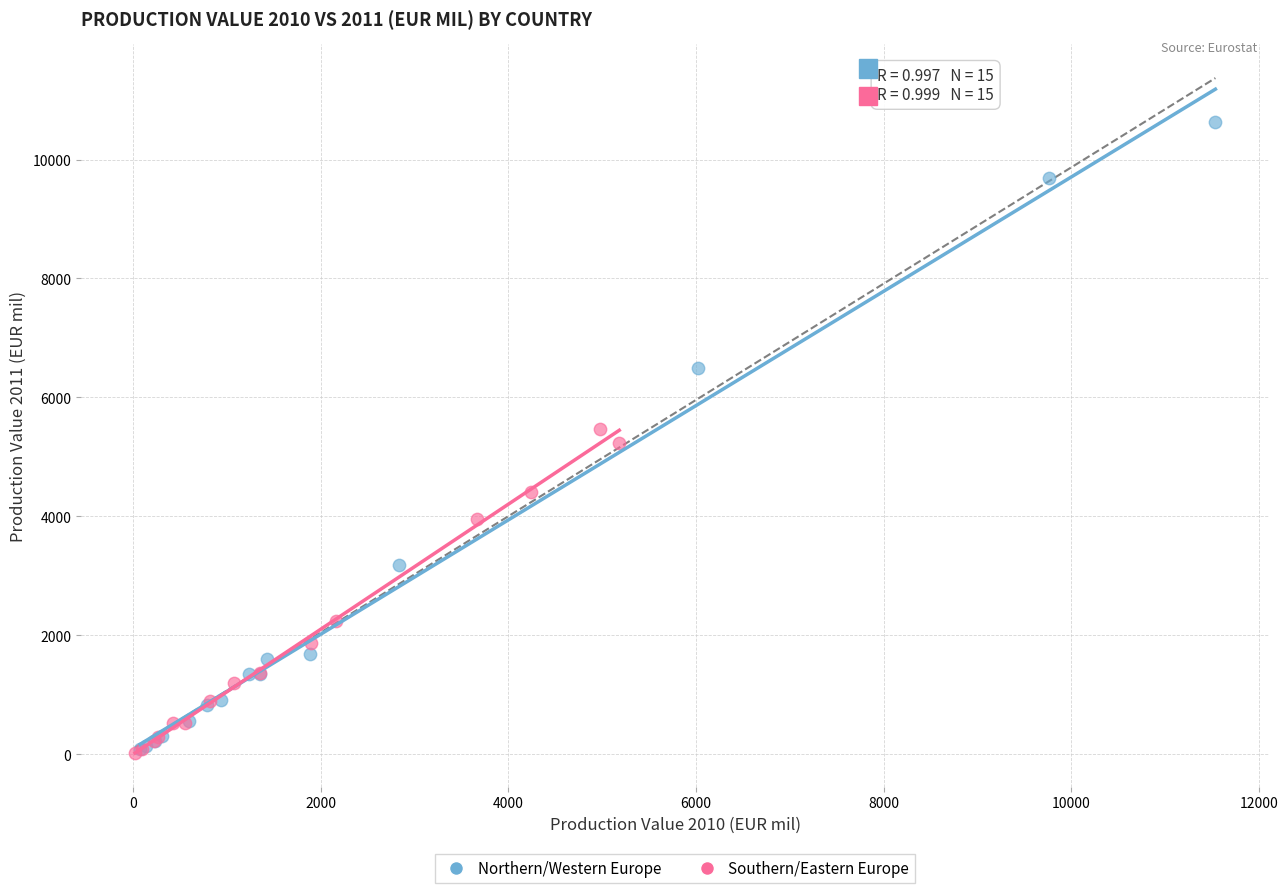

Which series has the widest spread of Y values?

Northern/Western Europe